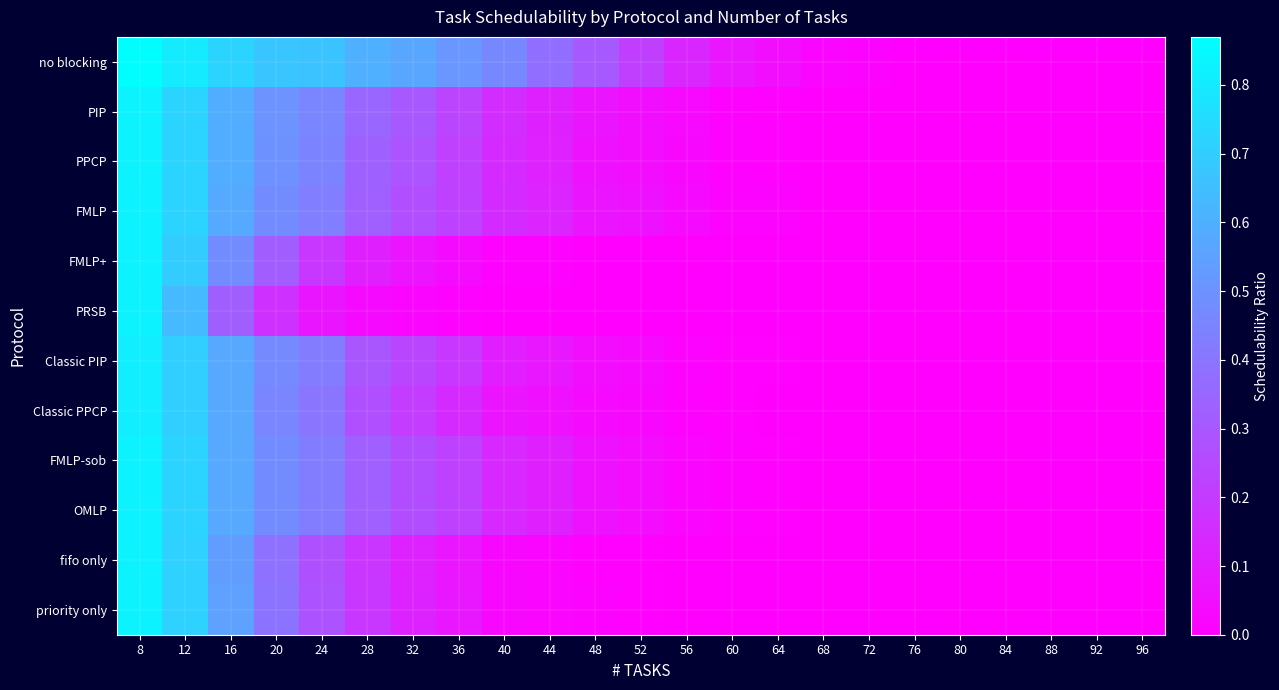

At which category is the sum across all series the highest?

8